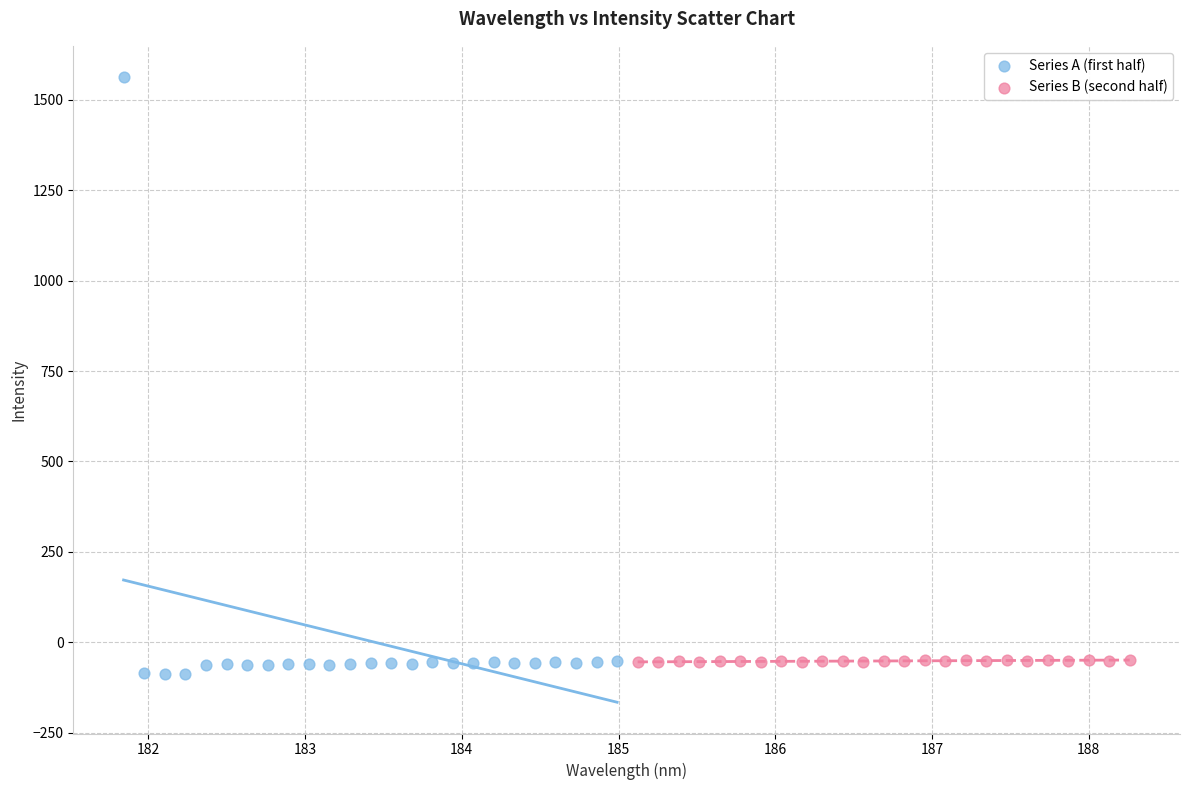

Which series contains the highest Y value?

Series A (first half)